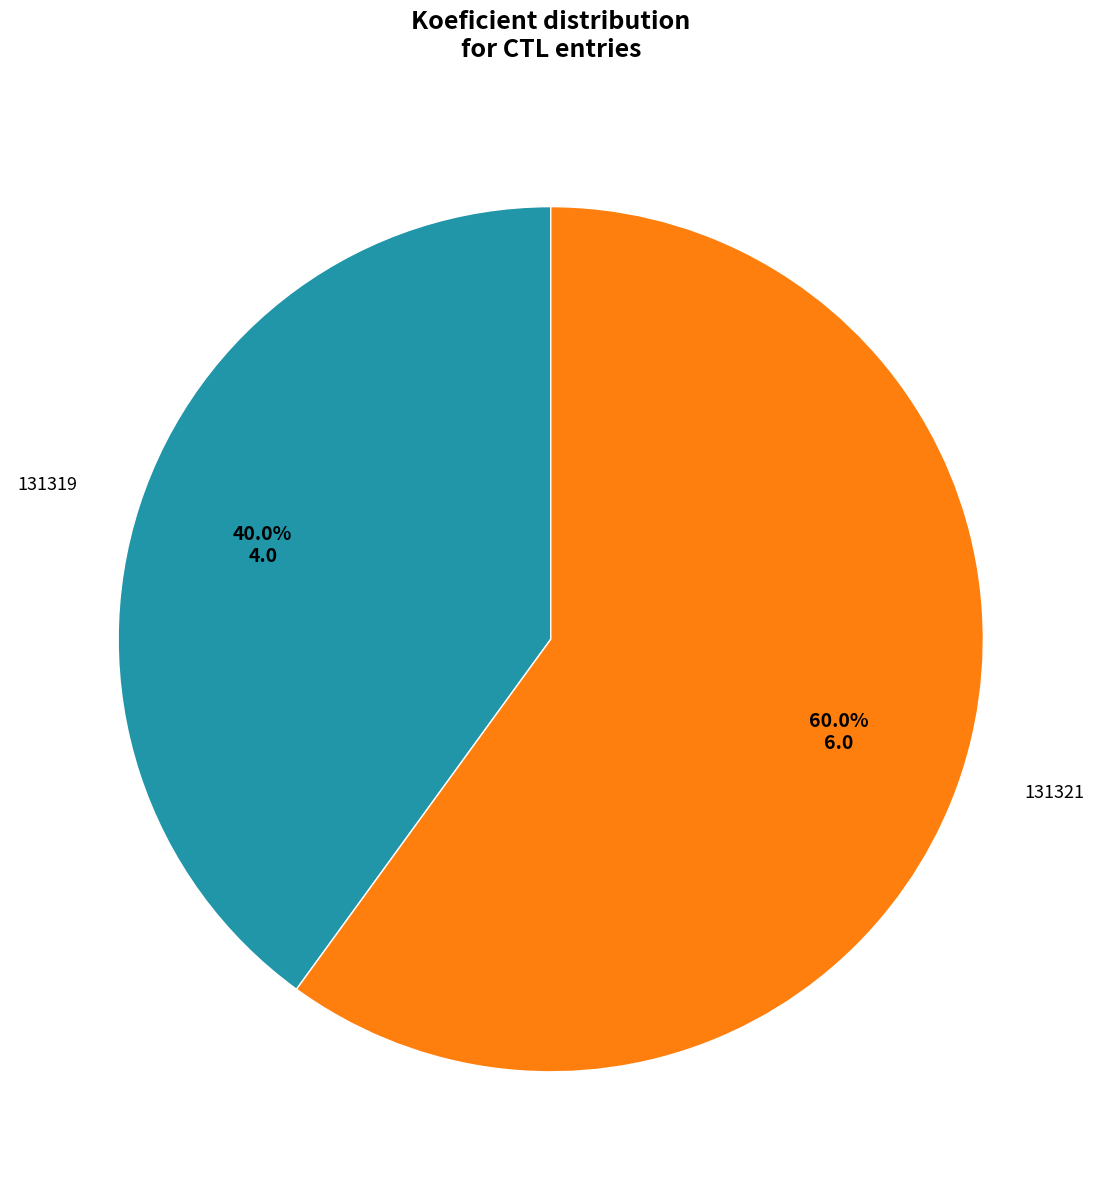

Is there a majority slice in this chart?

Yes